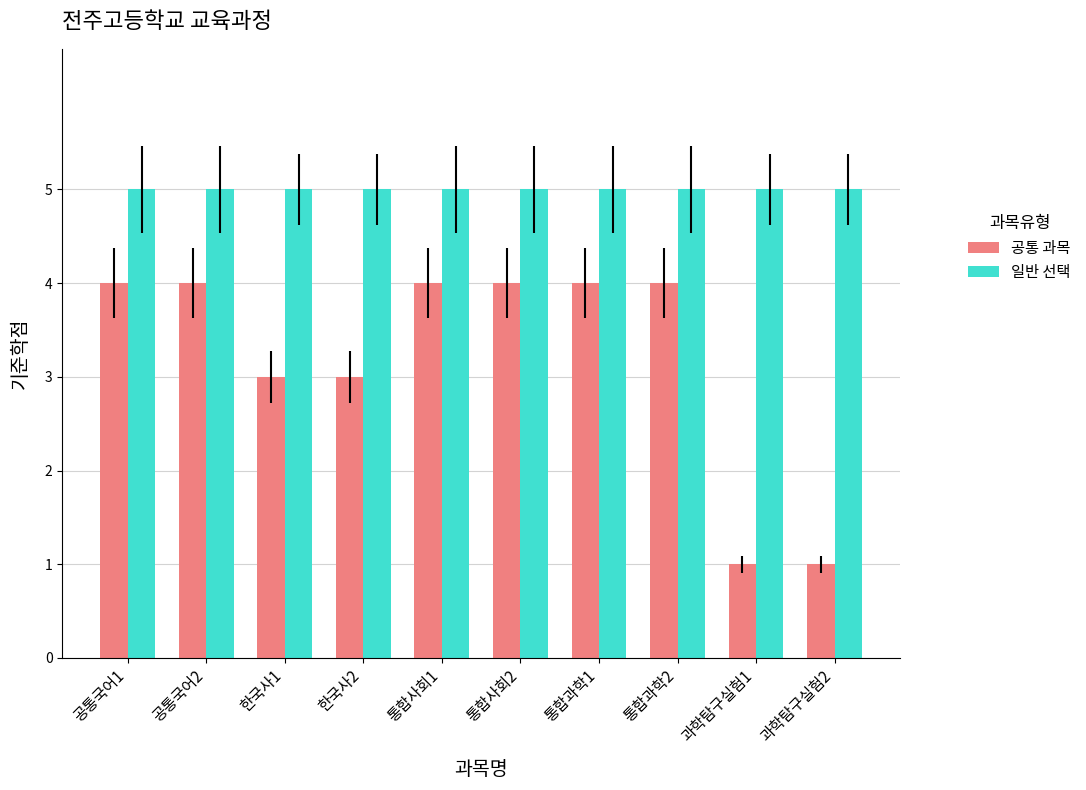

What is the greatest value displayed?

5